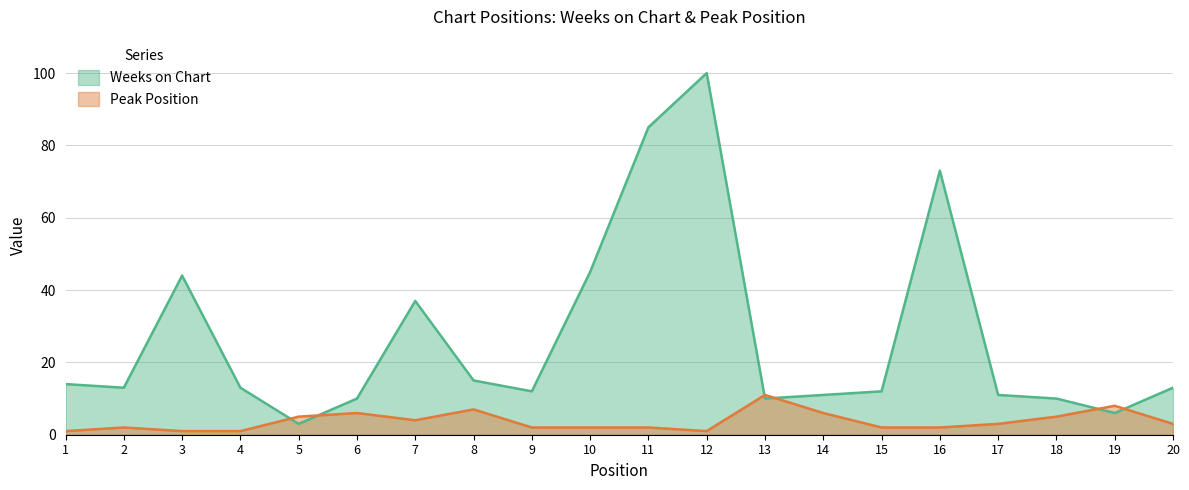

What is the average value of the Peak Position series?

4